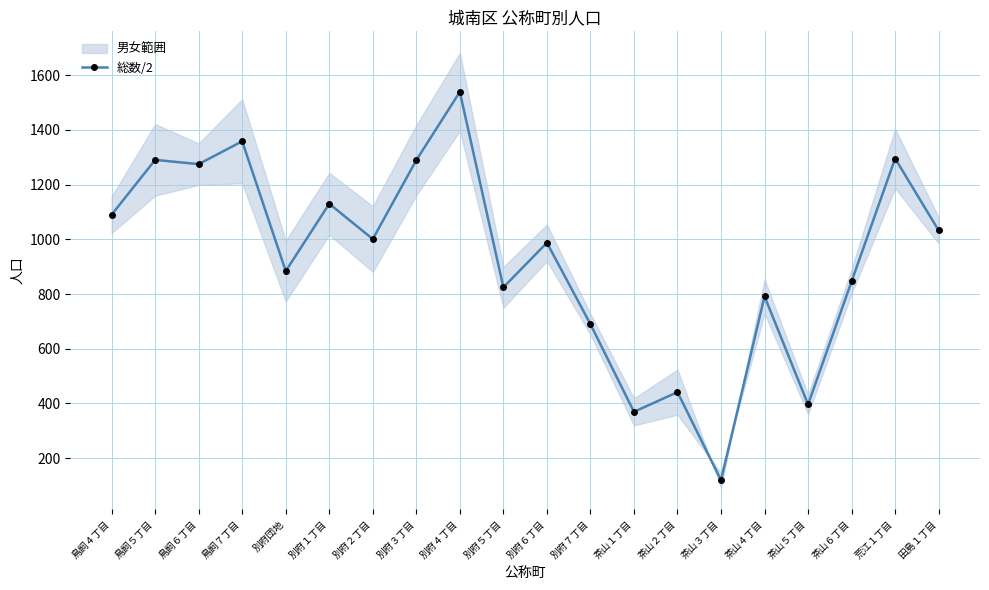

Approximately how many times larger is the value at 茶山４丁目 compared to 田島１丁目?

0.8